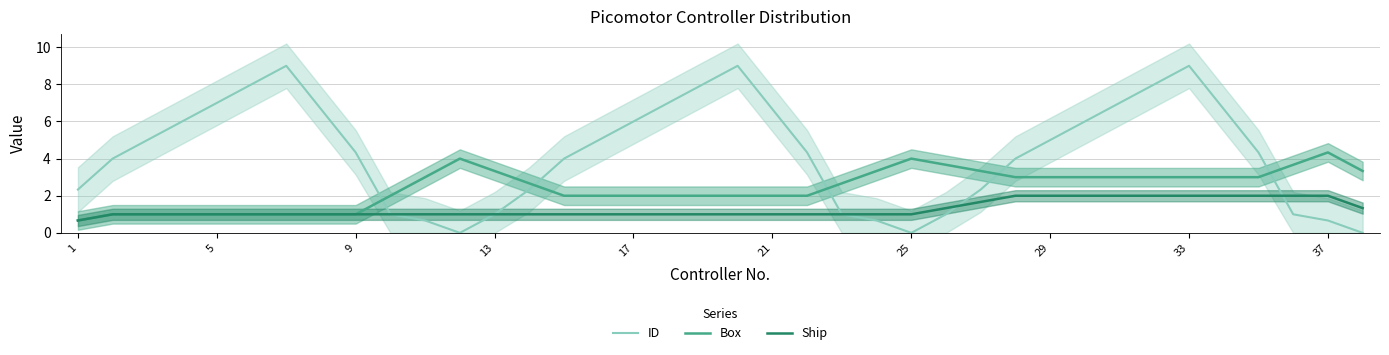

In ID, how many points are lower than both neighbors (excluding endpoints)?

2